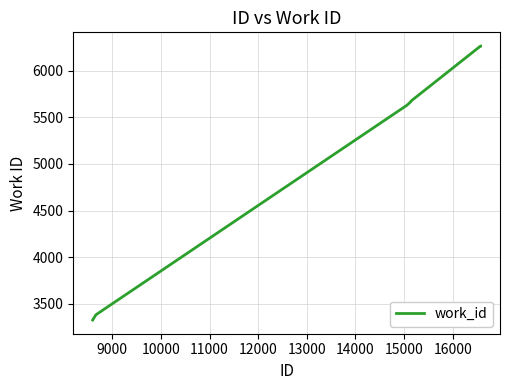

What is the smallest value displayed?

3328